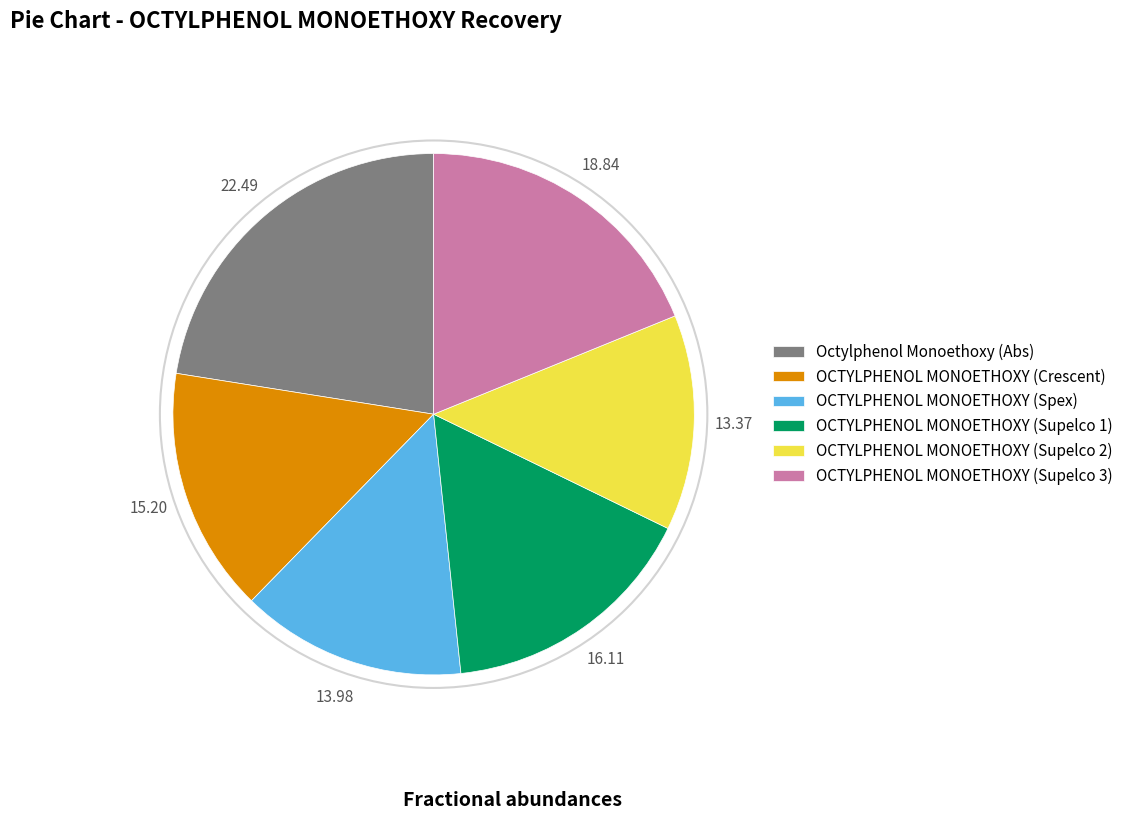

Count the number of slices in the pie.

6